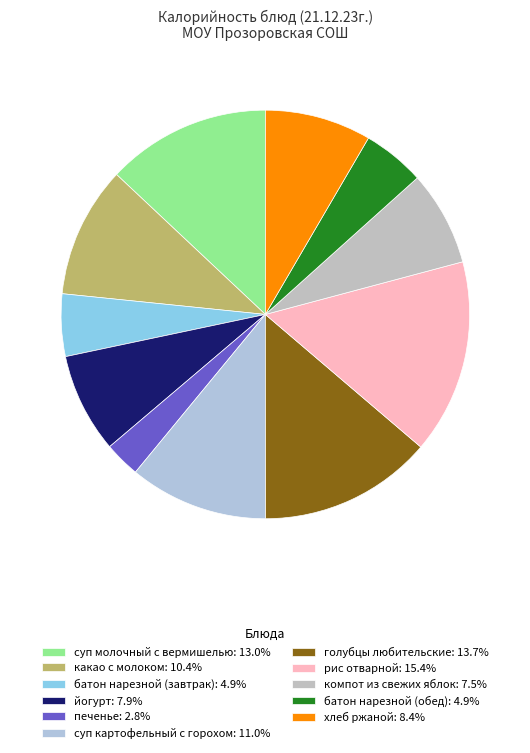

Is there any slice that represents more than half of the pie?

No